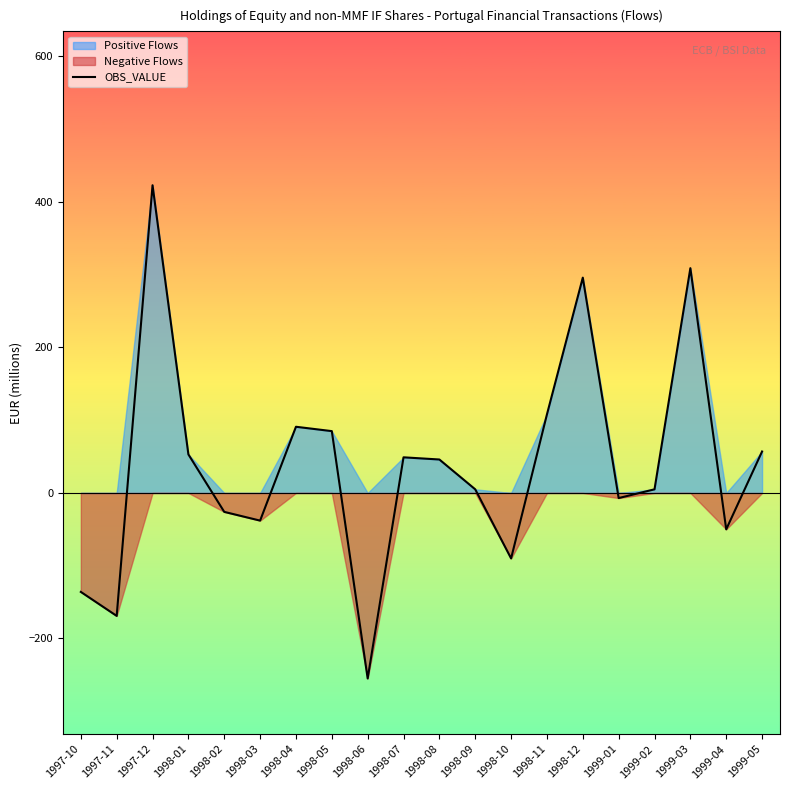

What is the smallest value displayed?

-255